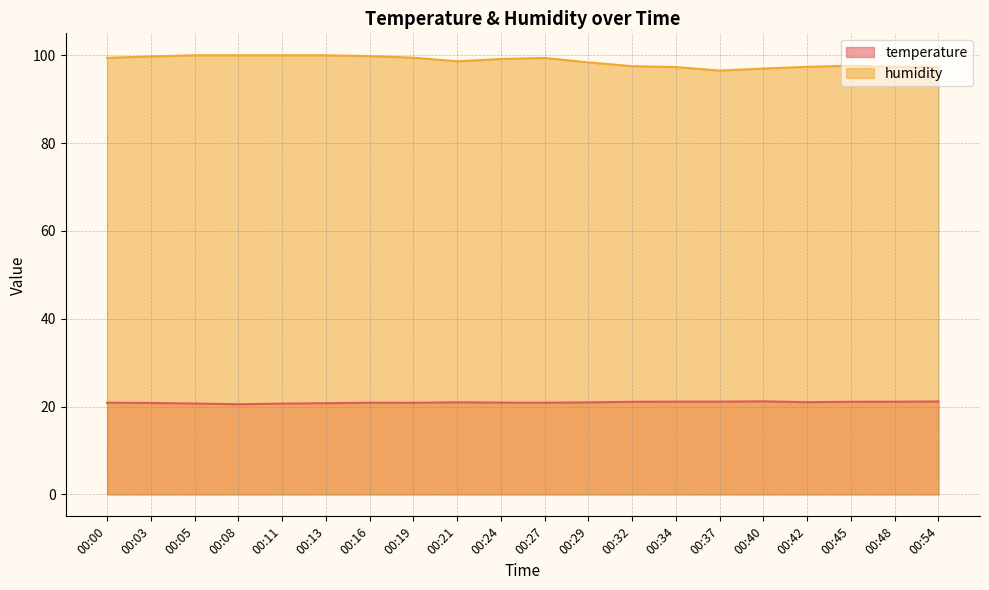

At which category is the sum across all series the highest?

00:13